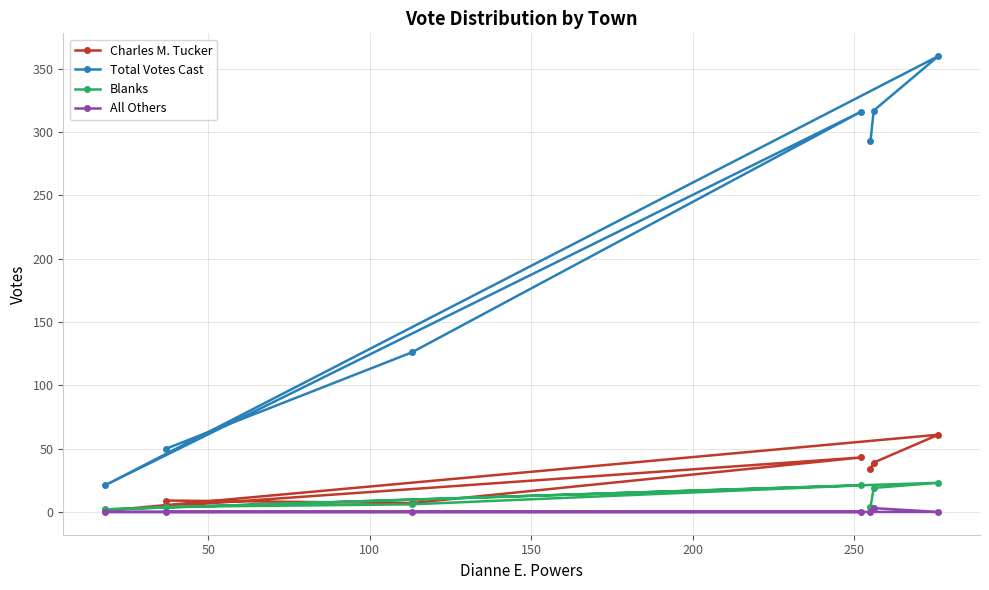

How many interior local peaks does the Blanks series have?

2